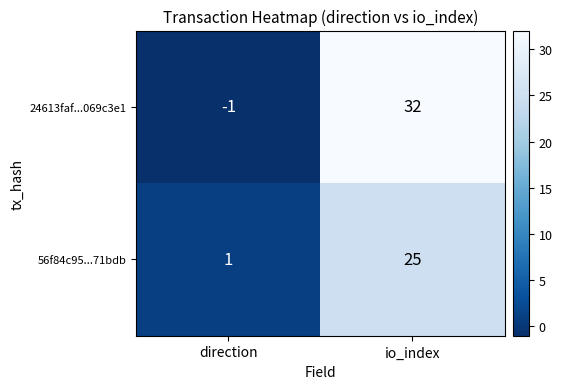

Count the number of data series in this chart.

2